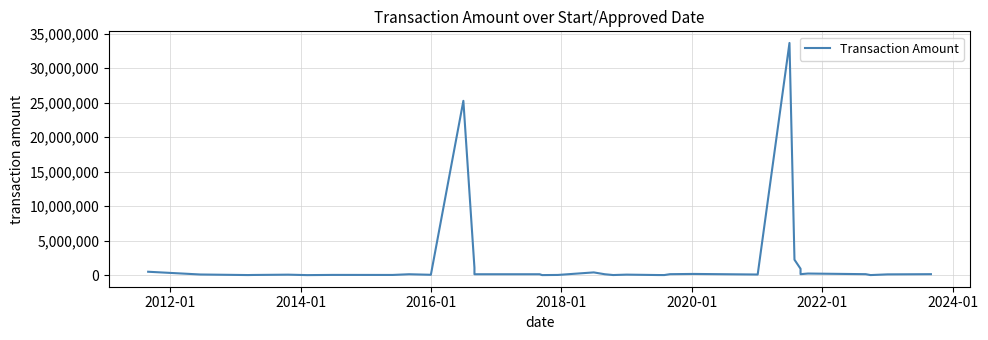

How many interior local valleys (lower than both neighbors) does the data have?

10